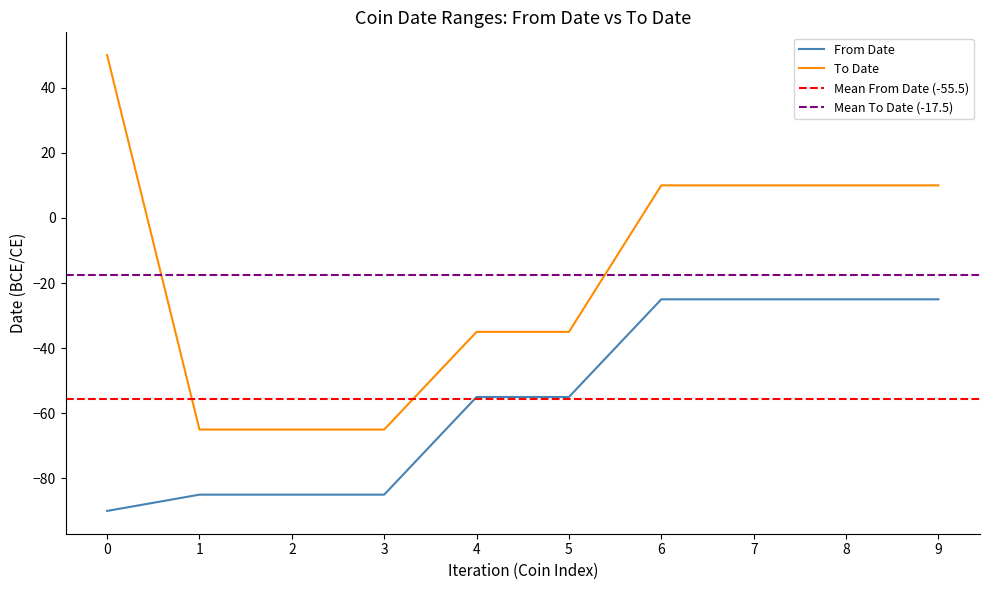

True or false: To Date and From Date intersect in this chart.

False